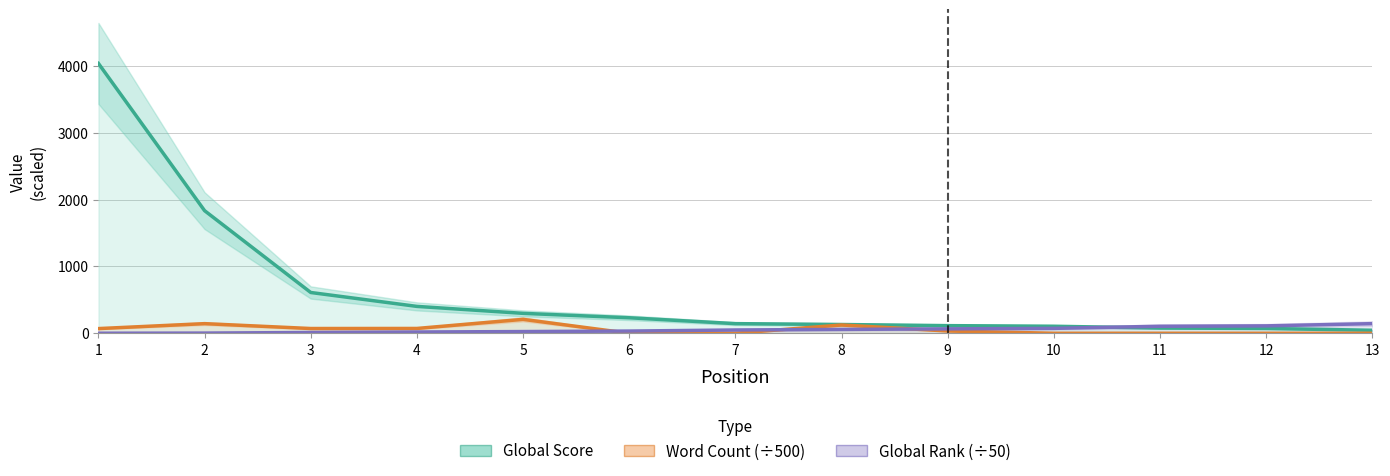

In Word Count (÷500), how many points are lower than both neighbors (excluding endpoints)?

1